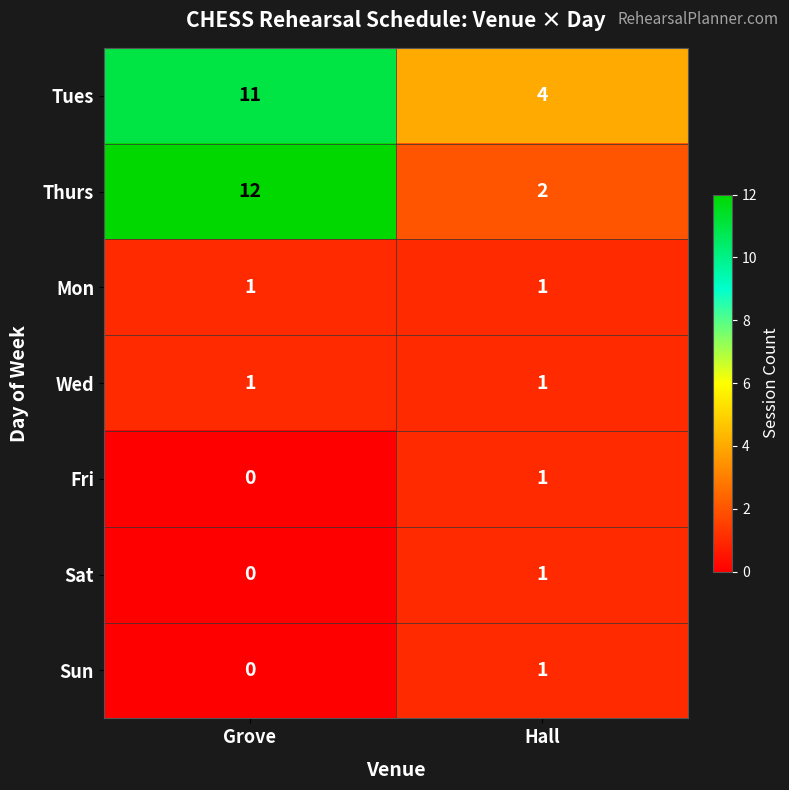

Between Grove and Hall, which series saw the biggest shift?

Thurs